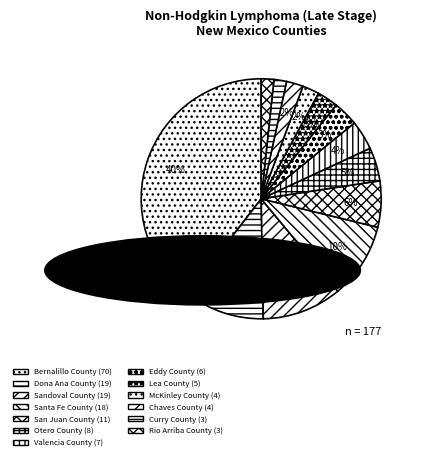

Count the number of slices in the pie.

13